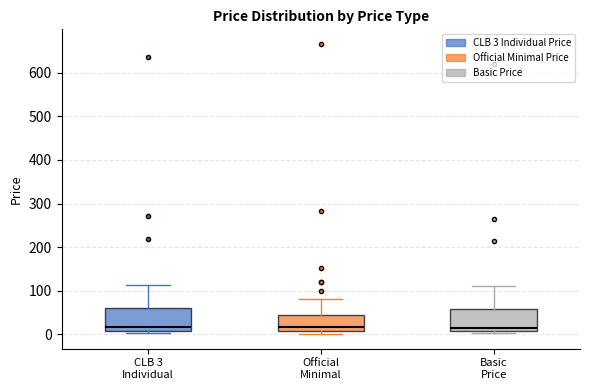

Reading left to right, read every box against the y-axis: the position of its median line, the range the box covers, and the ends of its whiskers. The values are not printed on the chart, so give them approximately, as read against the axis.

CLB 3 Individual: median 20, box 10 to 60, whiskers 0 to 110
Official Minimal: median 20, box 10 to 40, whiskers 0 to 80
Basic Price: median 20, box 10 to 60, whiskers 0 to 110